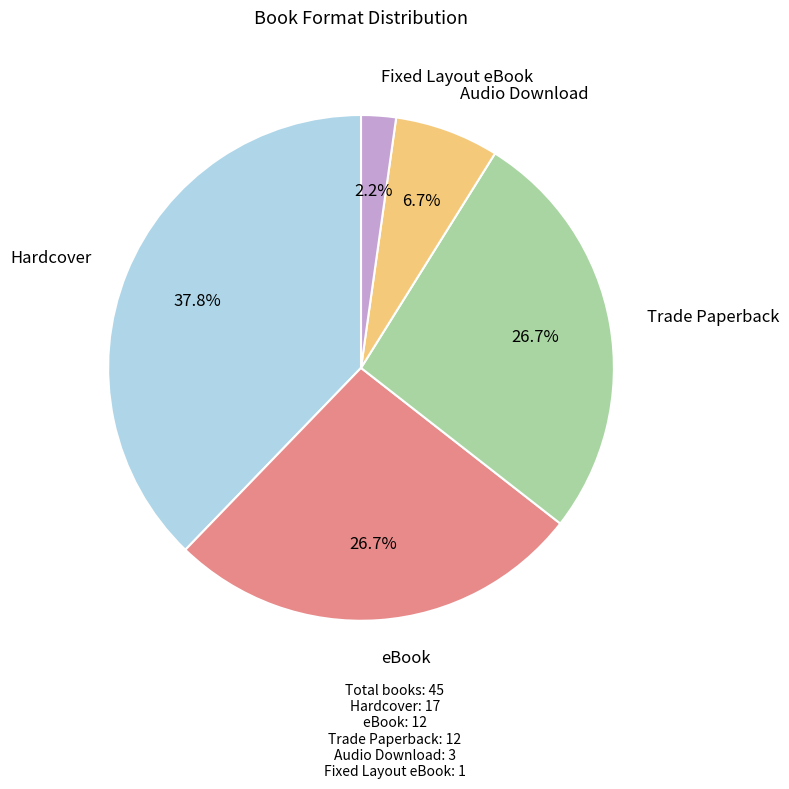

Is there any slice that represents more than half of the pie?

No